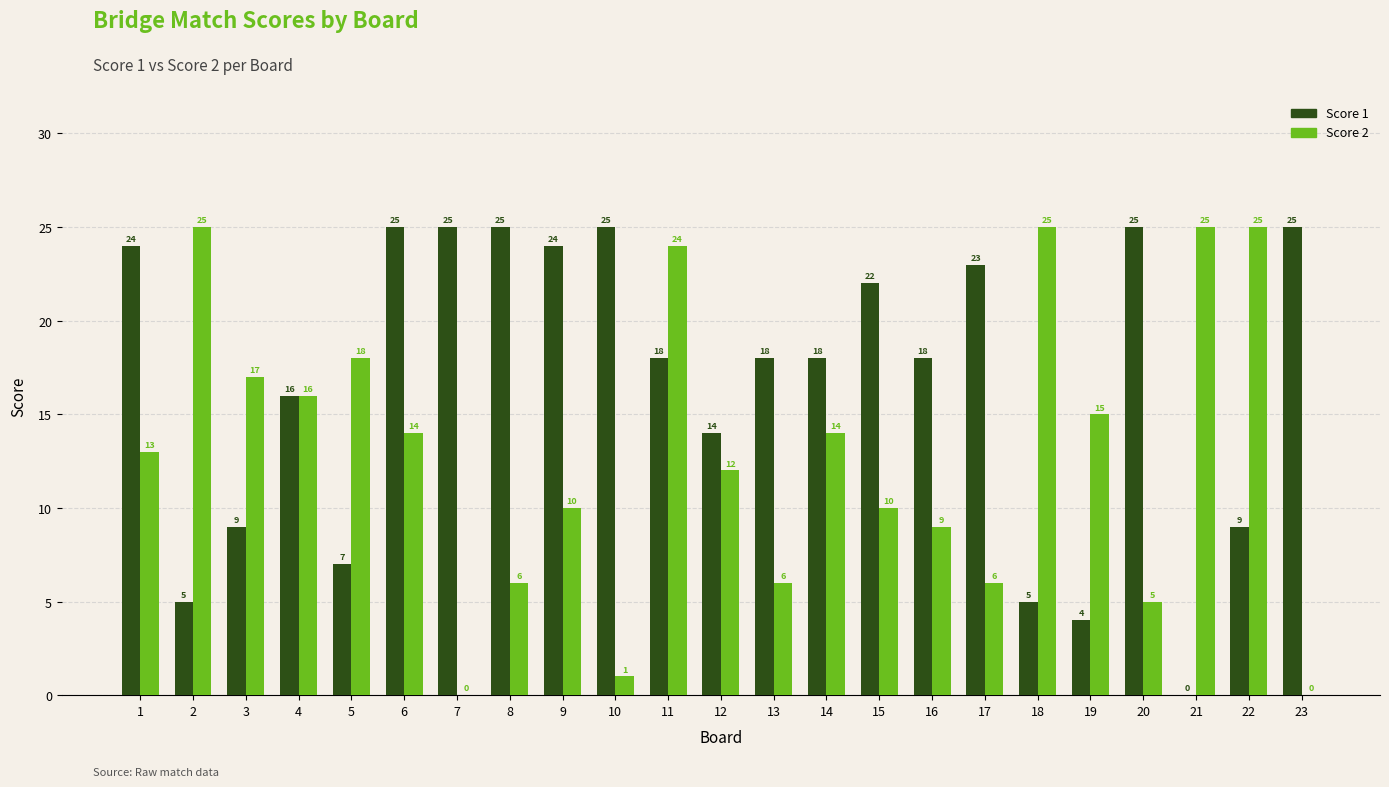

Count the number of categories in the chart.

23